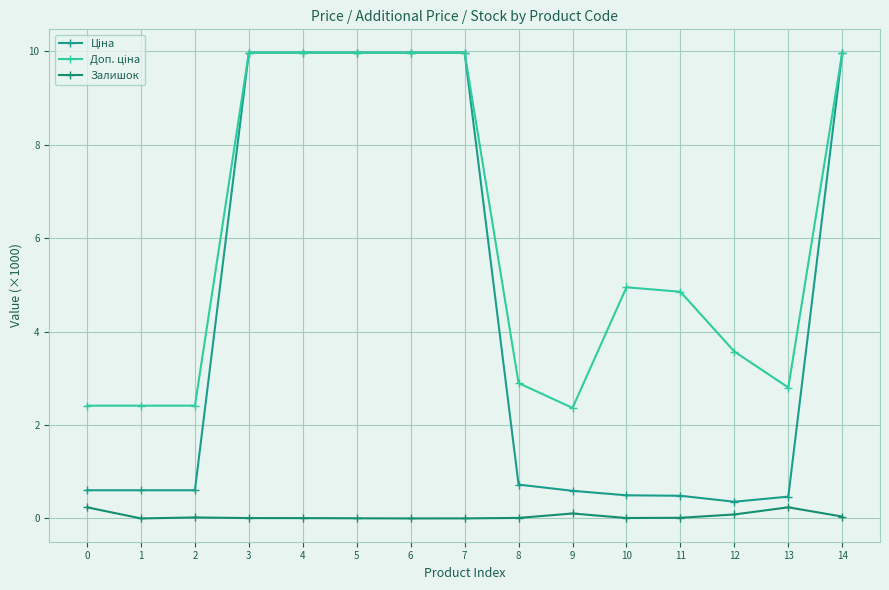

At how many categories does at least one series exceed 0?

15